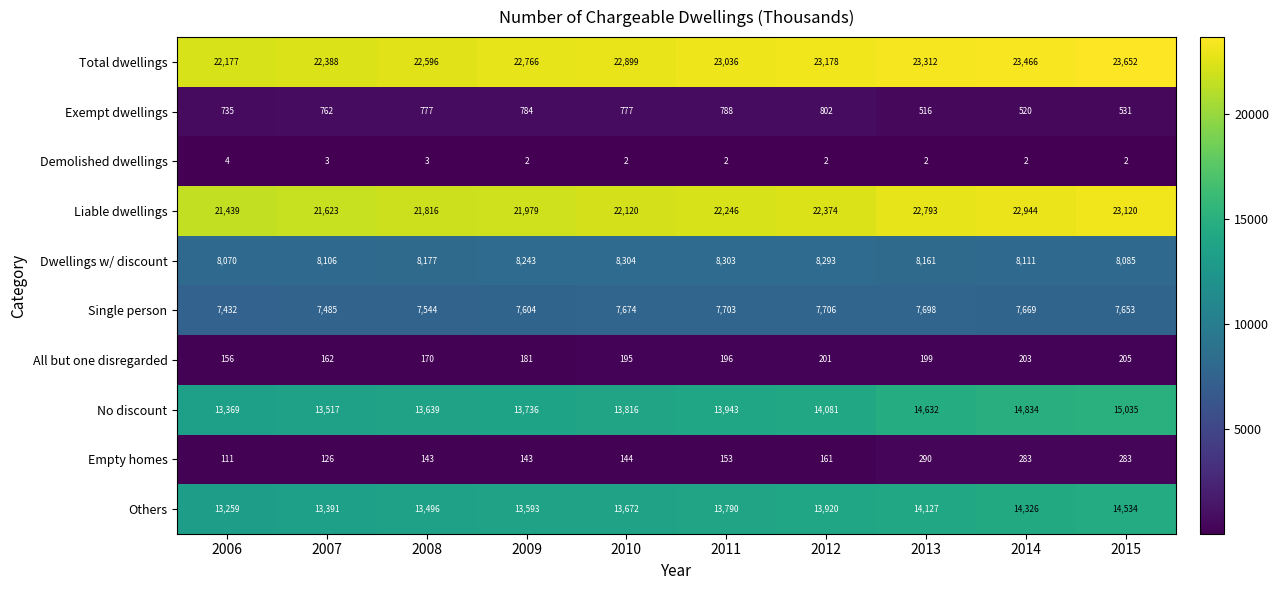

True or false: Others has a value of 8860 at 2012.

False